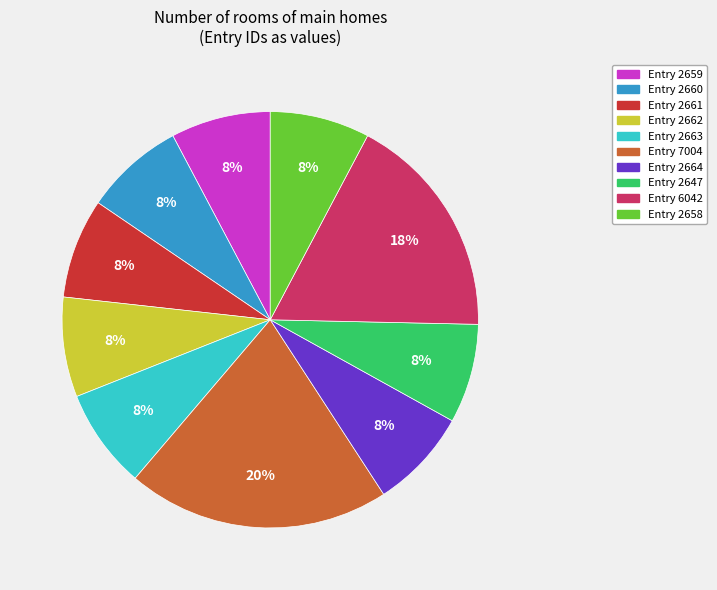

What percentage is the Entry 2662 slice, to the nearest percent?

8%